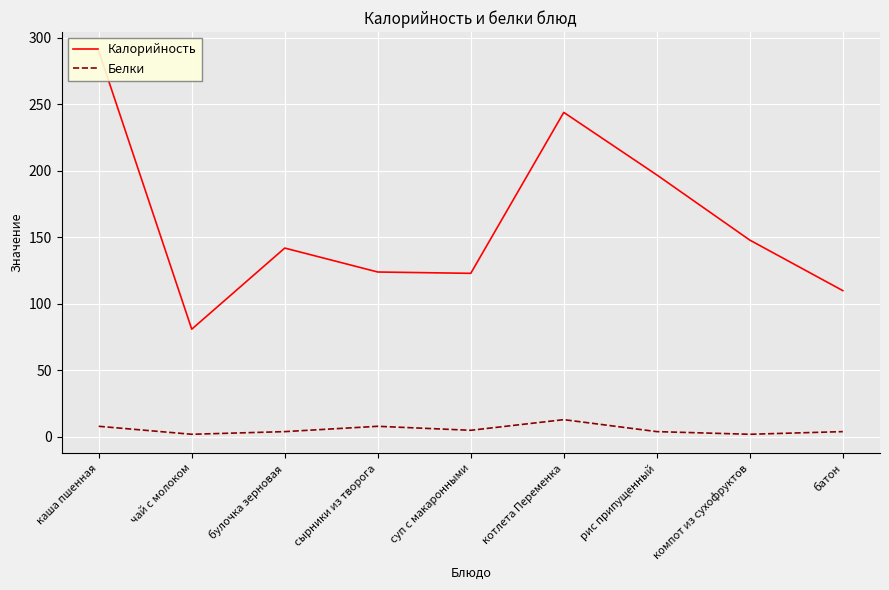

Which has a higher value, котлета Переменка or каша пшенная?

каша пшенная